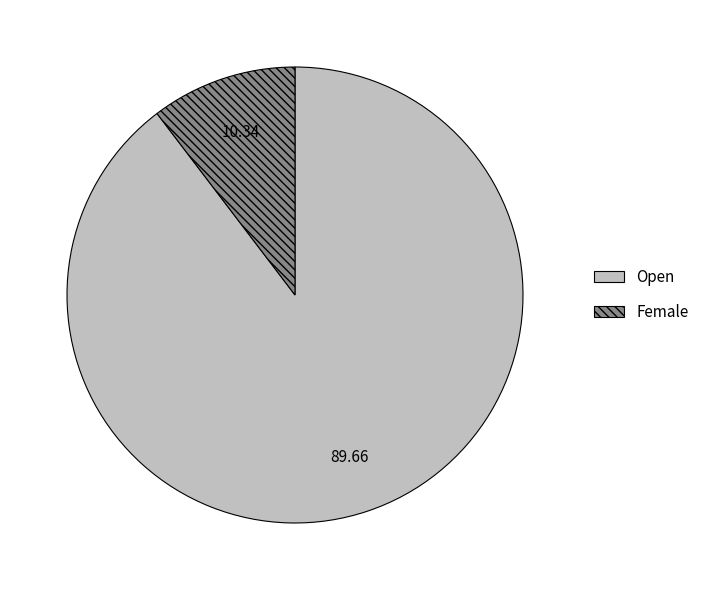

Is there any slice that represents more than half of the pie?

Yes